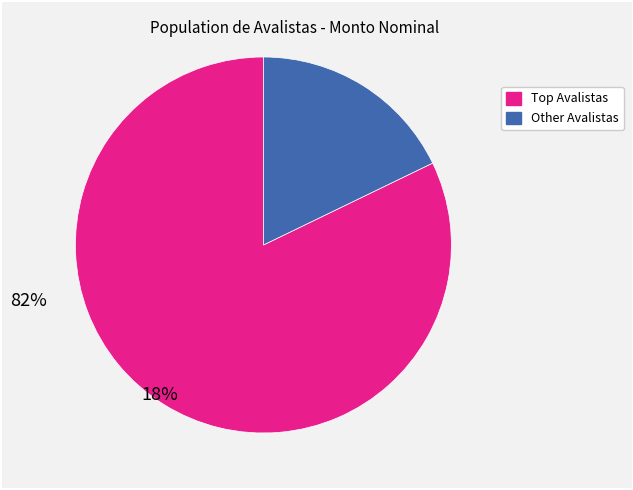

Is there a majority slice in this chart?

Yes